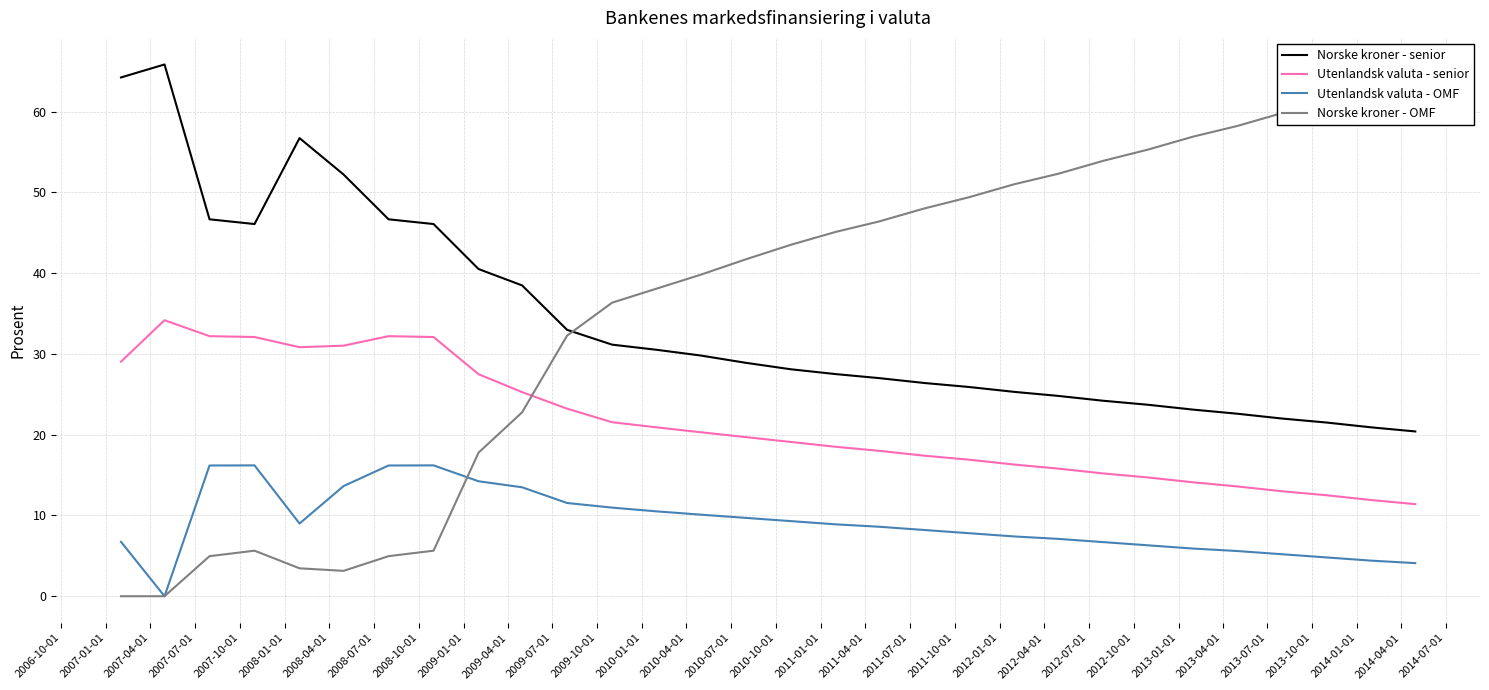

True or false: Utenlandsk valuta - OMF and Norske kroner - senior cross at least once.

False